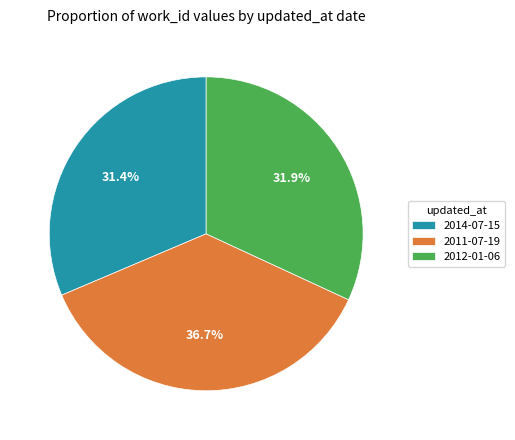

Which category has the biggest portion of the pie?

2011-07-19